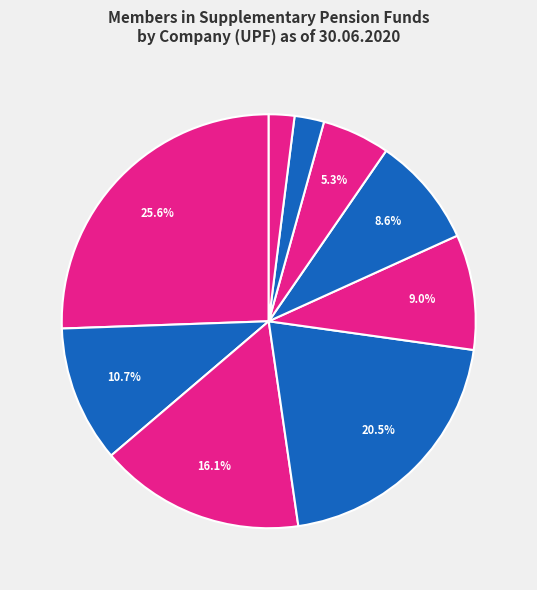

True or false: PIC DOVERIE PLC accounts for 26% of the total.

True